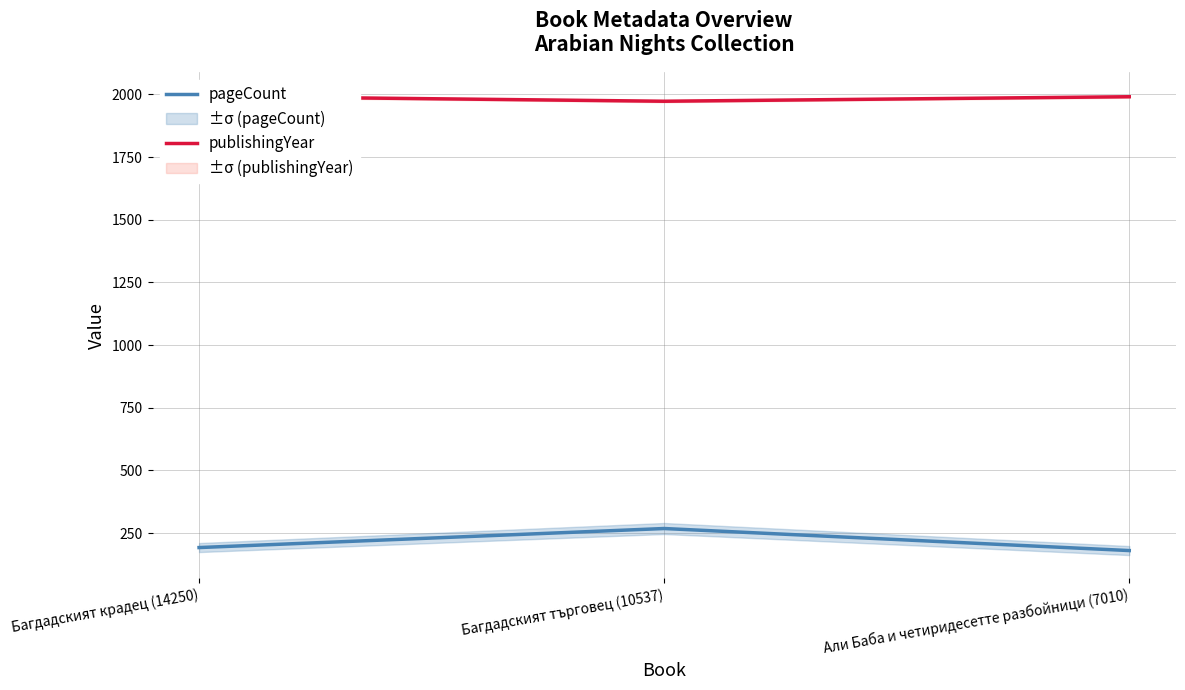

What value does the pageCount series have at Али Баба и четиридесетте разбойници (7010), to the nearest 5?

180